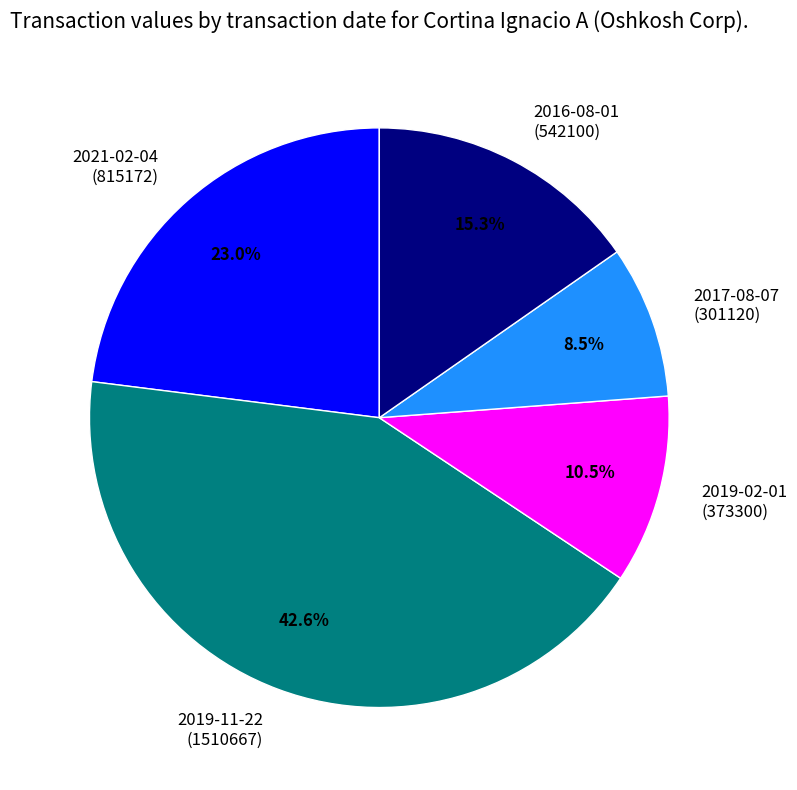

Which has a higher value, 2019-02-01 (373300) or 2017-08-07 (301120)?

2019-02-01 (373300)